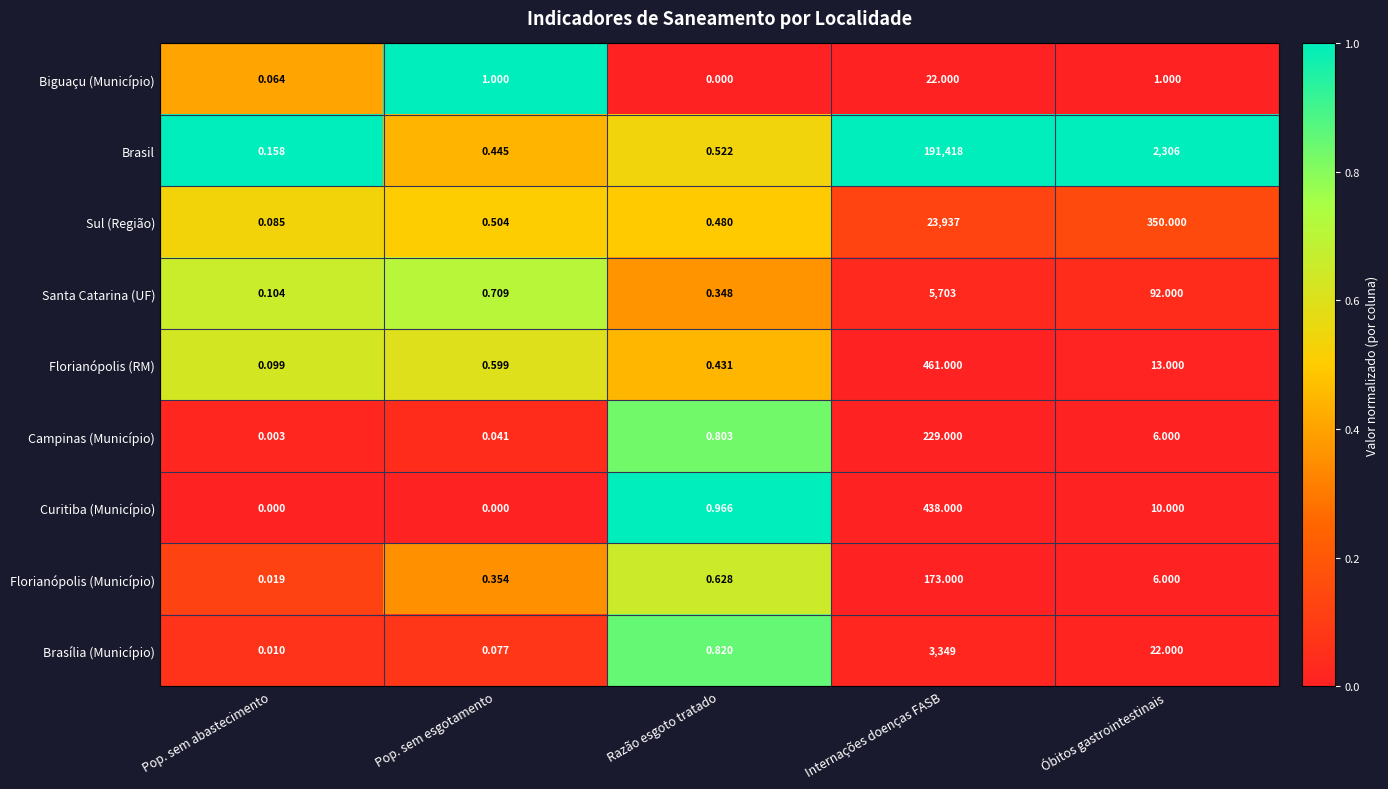

Which series has the widest spread of values?

Brasil